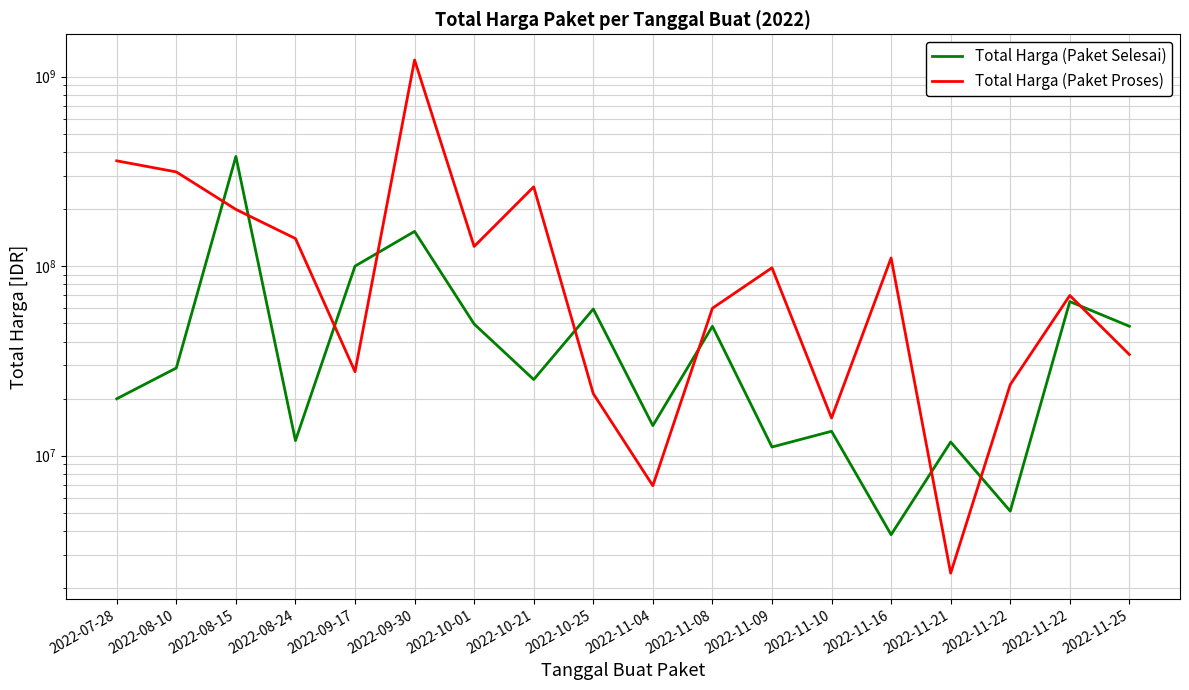

The Total Harga (Paket Selesai) series shows 9533526 at 2022-10-21. True or false?

False